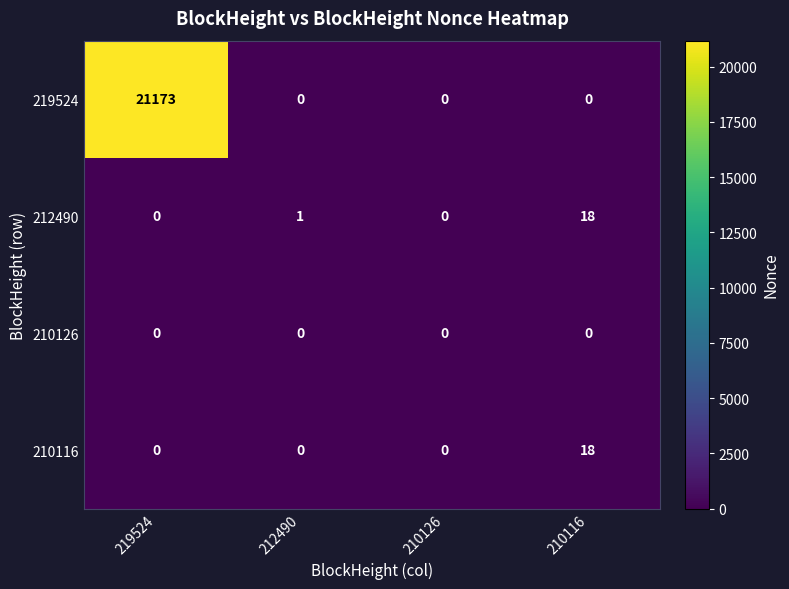

Reading left to right, what are all the values shown in this chart?

219524: 219524=21173	212490=0	210126=0	210116=0
212490: 219524=0	212490=1	210126=0	210116=18
210126: 219524=0	212490=0	210126=0	210116=0
210116: 219524=0	212490=0	210126=0	210116=18